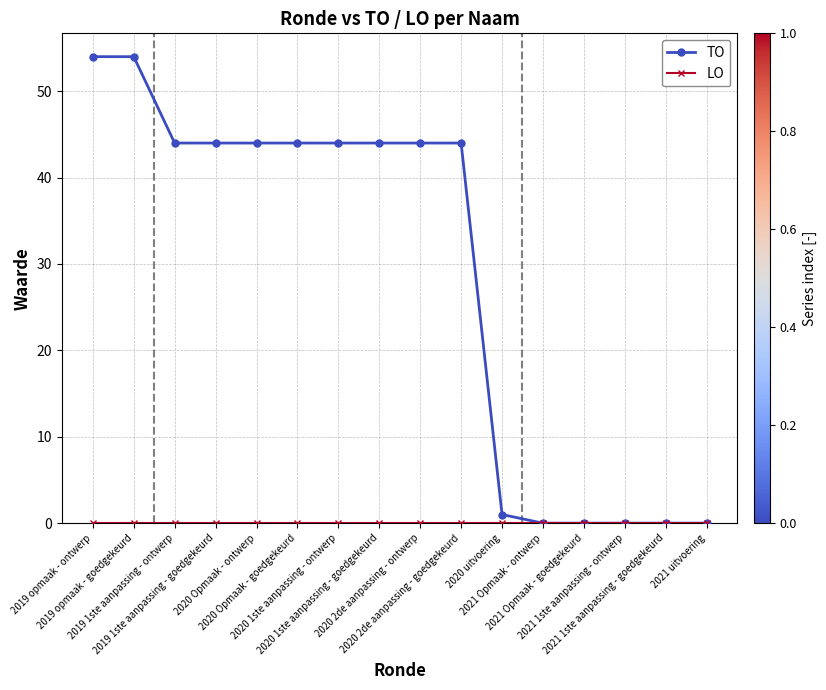

What is the maximum value shown in the chart?

54